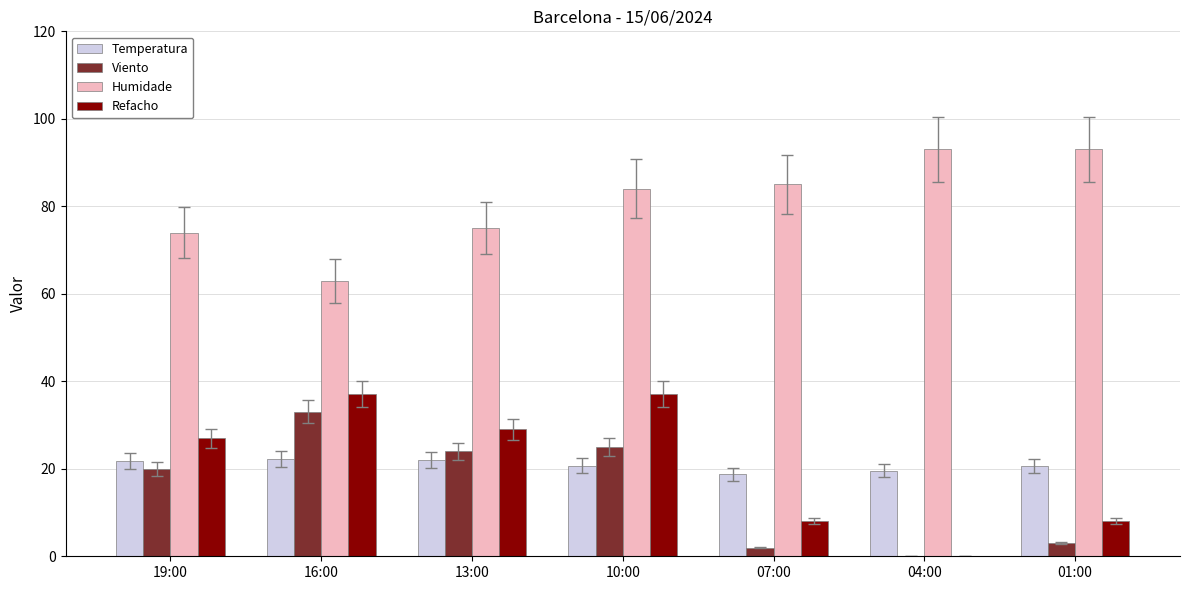

Which series has the largest total across all categories?

Humidade